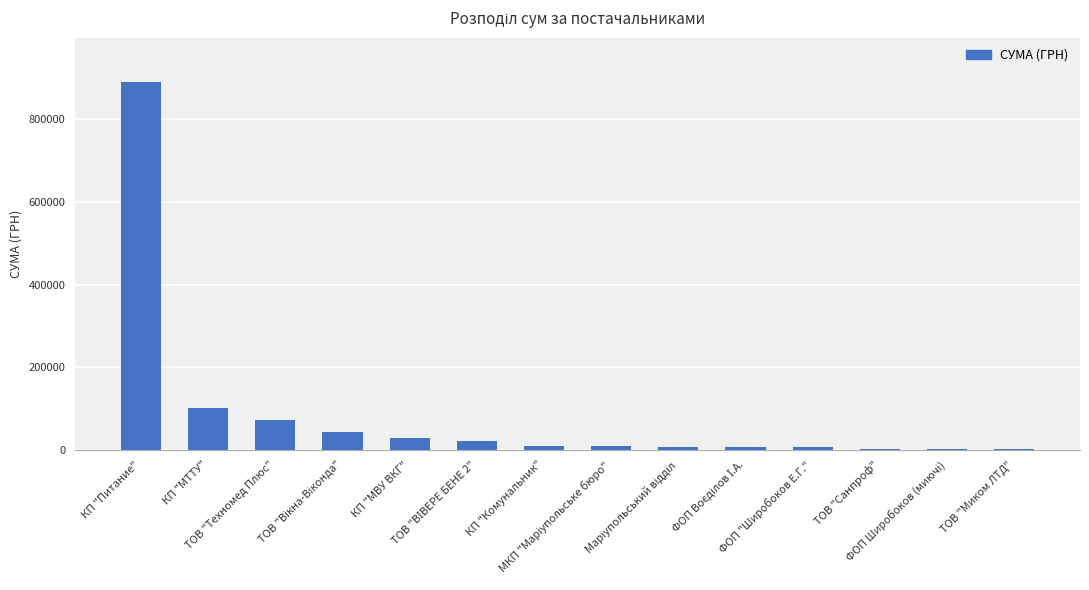

Count the number of data series in this chart.

1